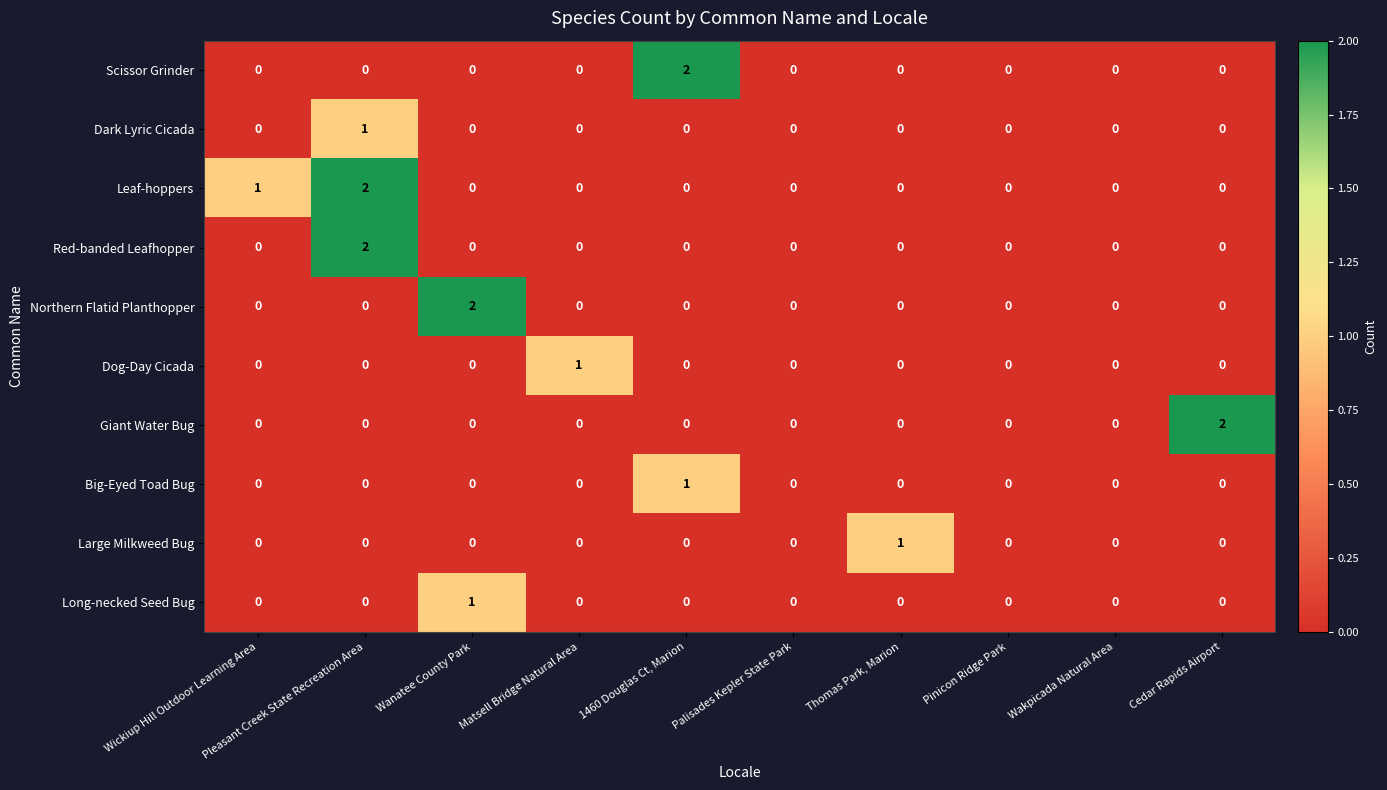

Count the number of categories in the chart.

10